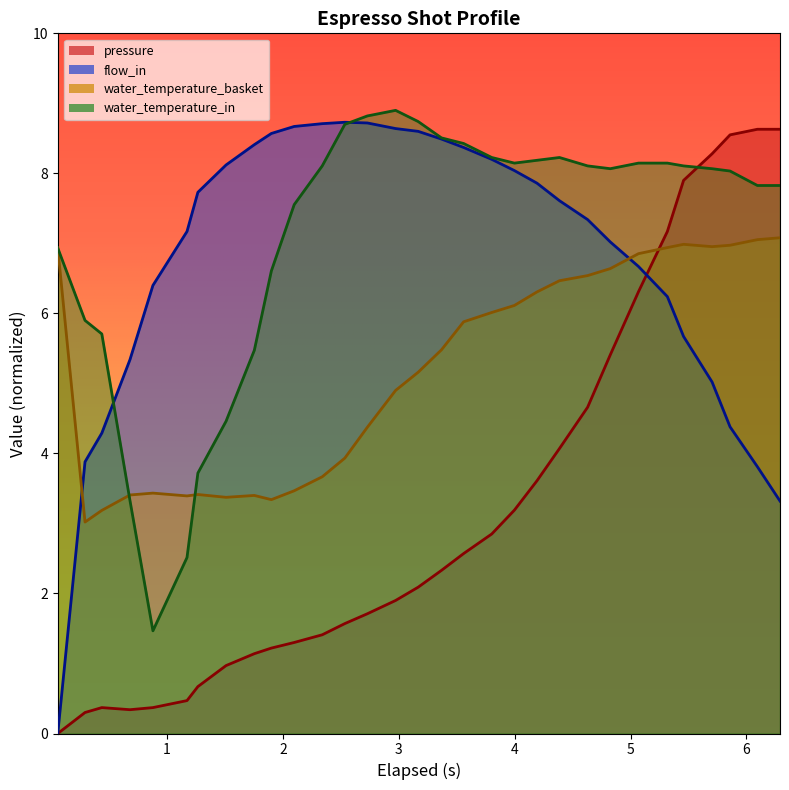

What is the difference between the maximum and minimum values in the water_temperature_in series?

7.4